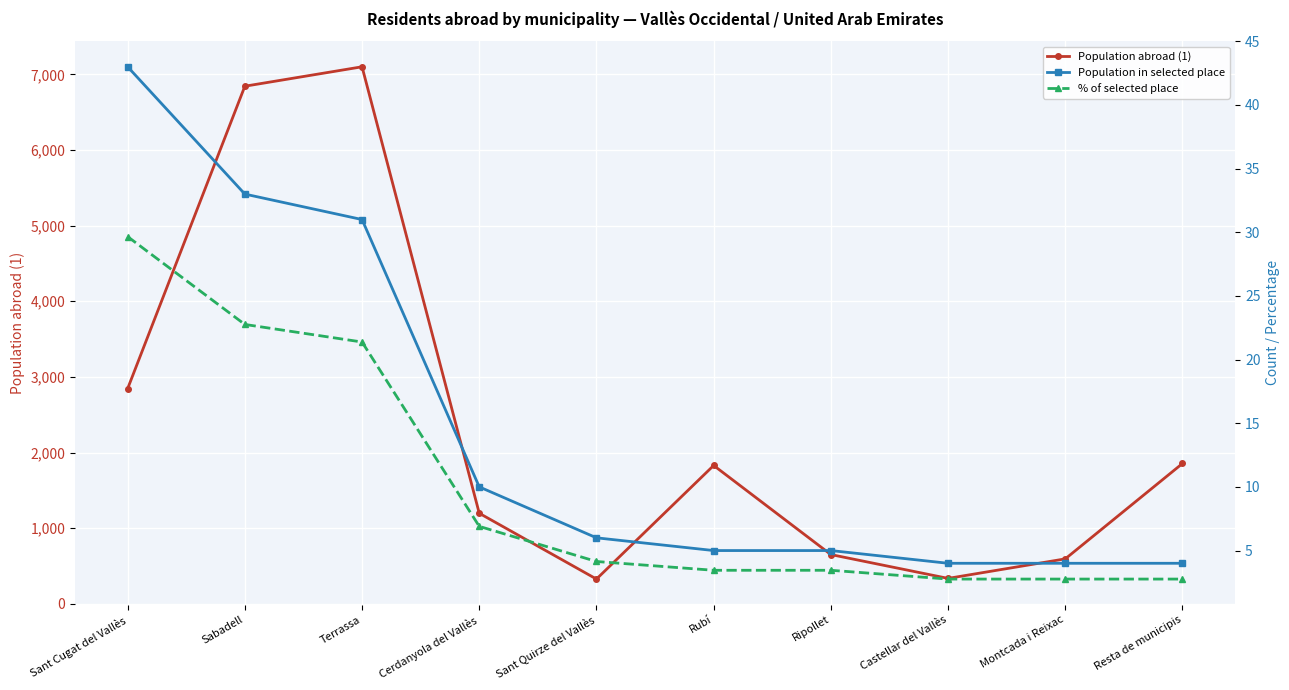

What is the difference between the second highest and minimum values in the % of selected place series?

20.0